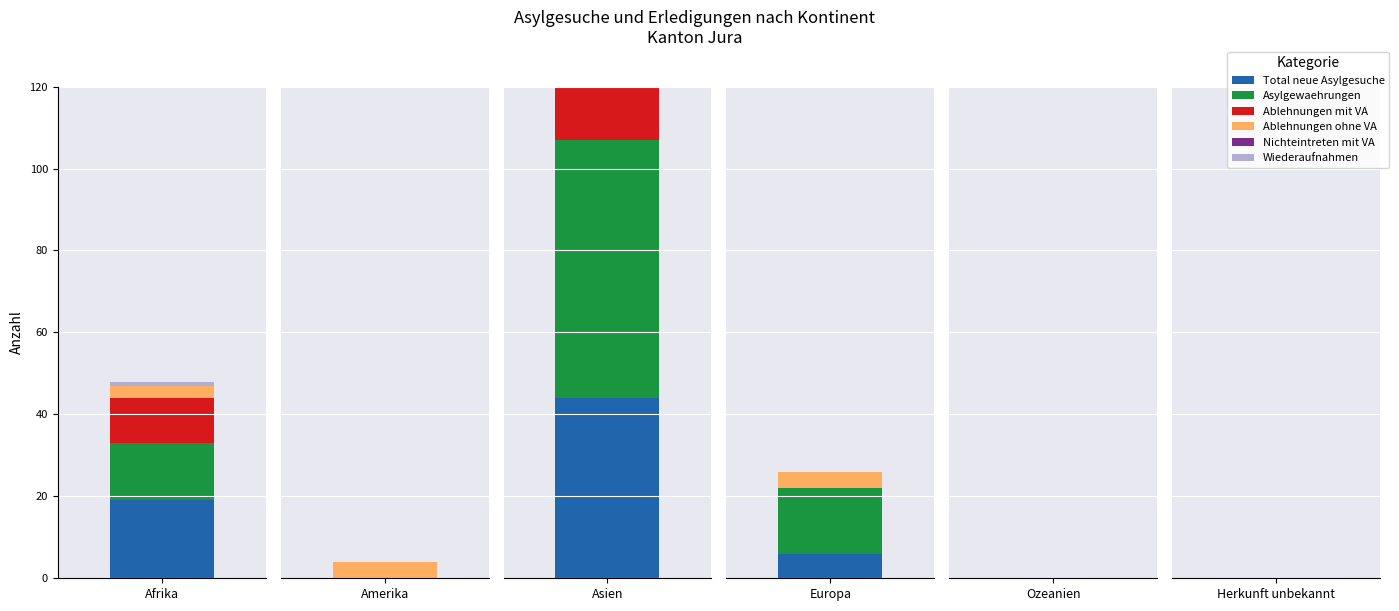

What is the average value of the Asylgewaehrungen series?

16